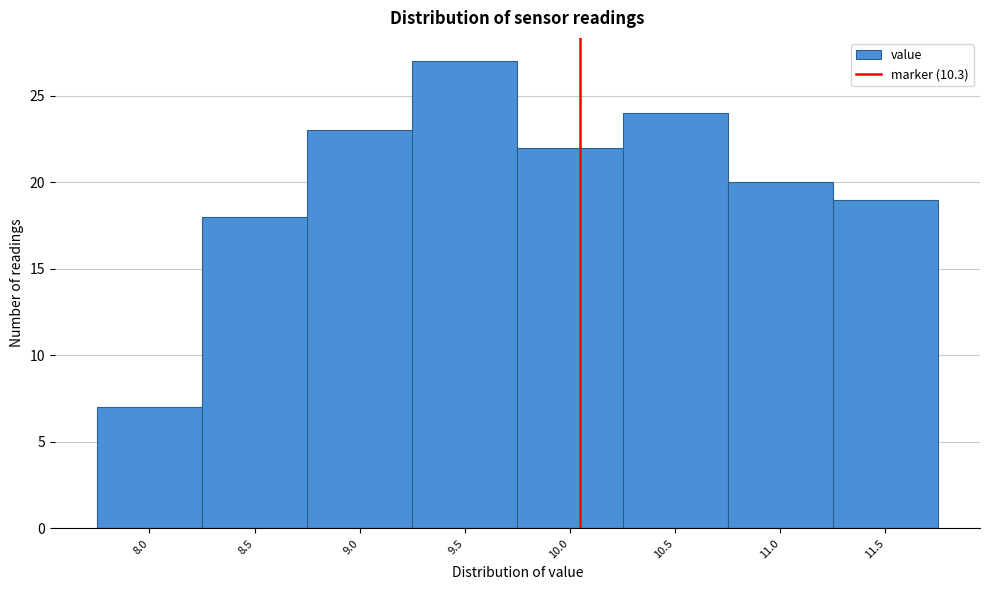

Reading right to left, transcribe all the data shown in this chart.

19	20	24	22	27	23	18	7